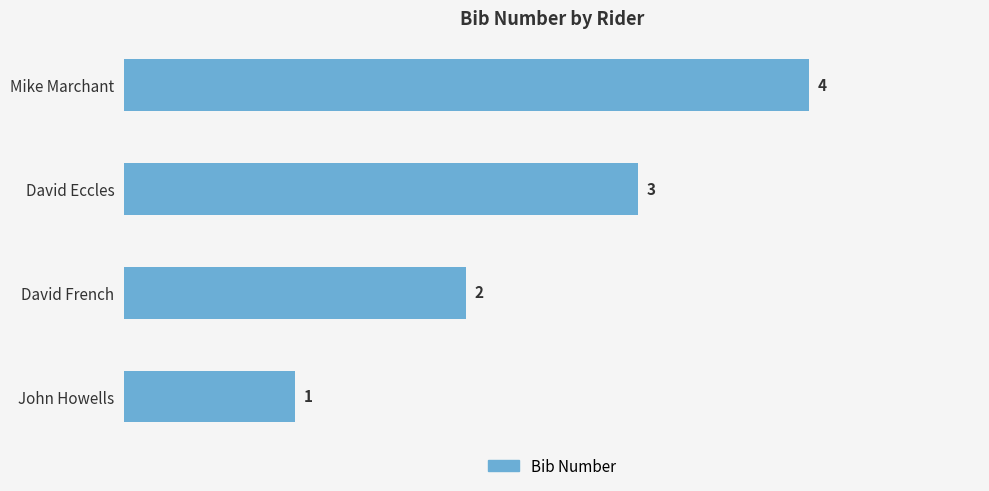

Count the number of categories in the chart.

4